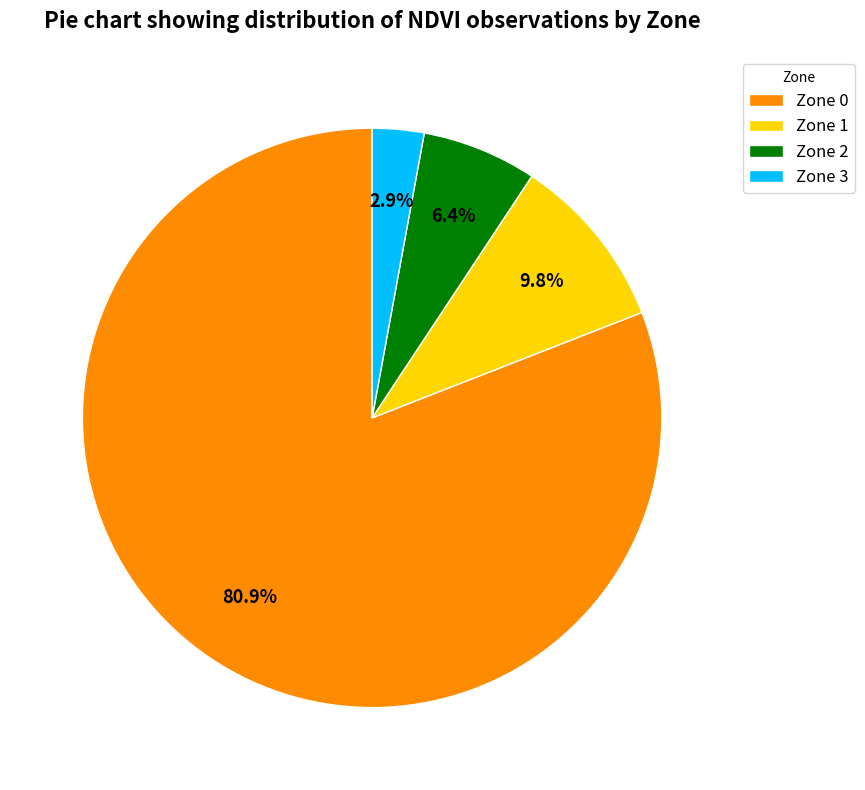

Count the number of slices in the pie.

4